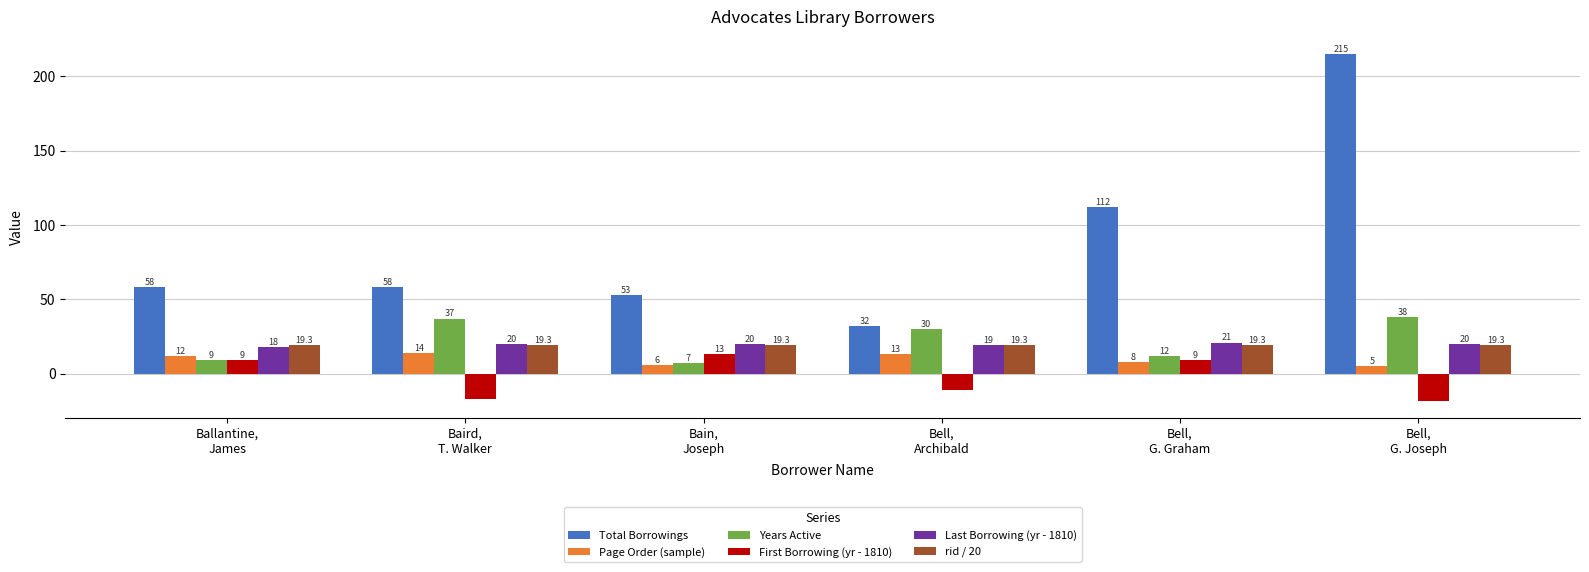

What are all the series names shown in the legend?

Total Borrowings, Page Order (sample), Years Active, First Borrowing (yr - 1810), Last Borrowing (yr - 1810), rid / 20